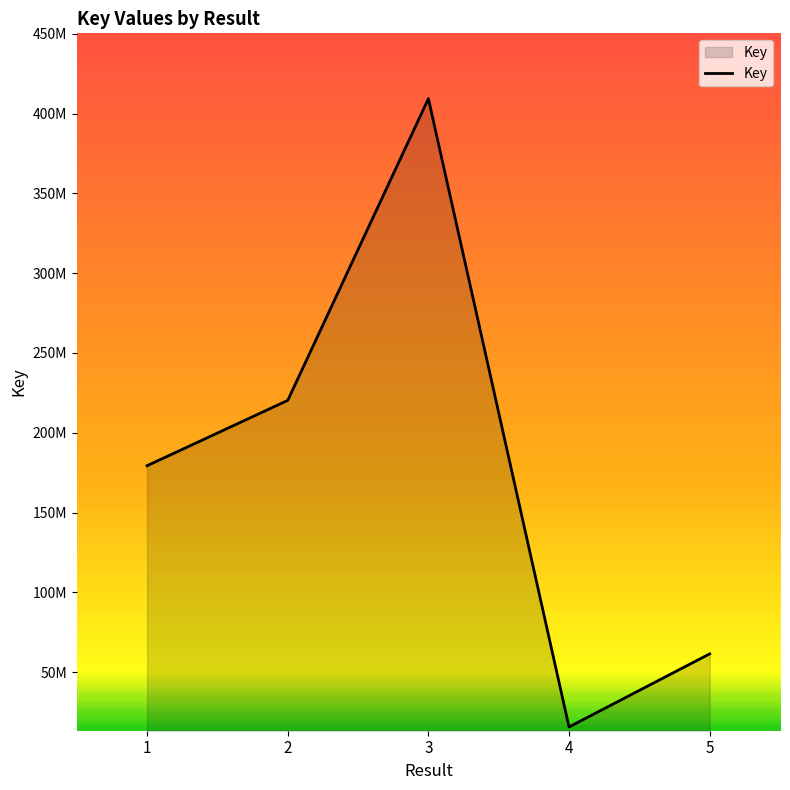

What is the average value?

177248798